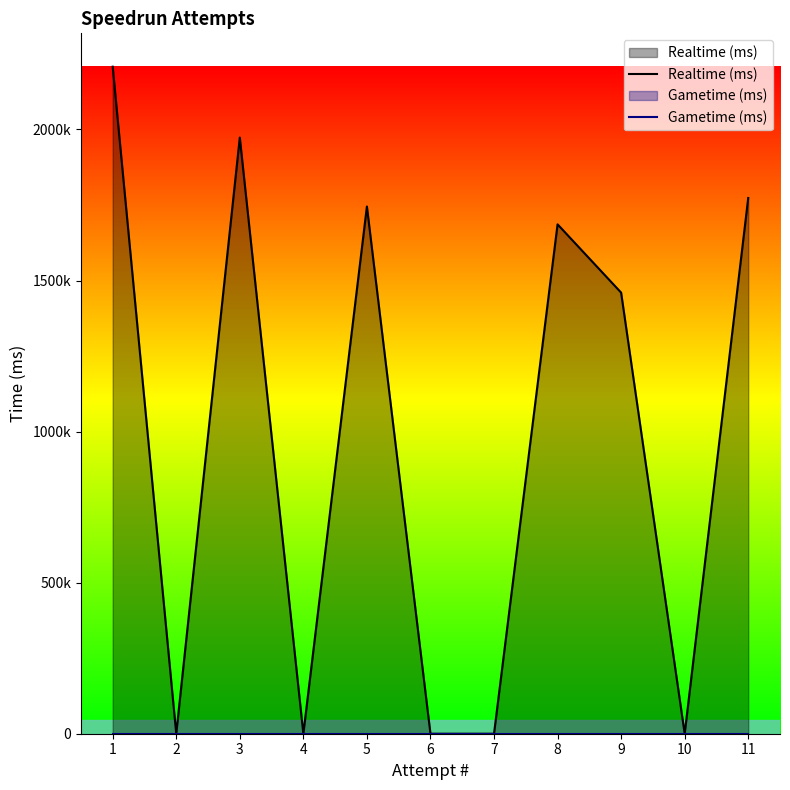

At how many categories does at least one series exceed 842366?

6